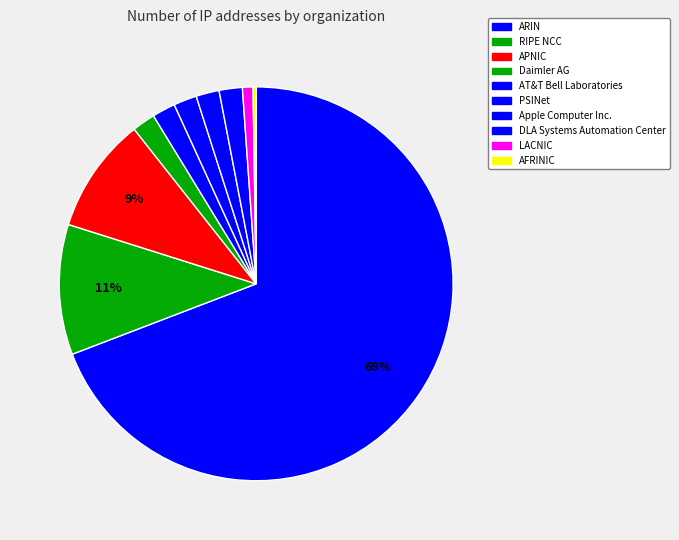

Is it true that ARIN is 59% of the pie?

False